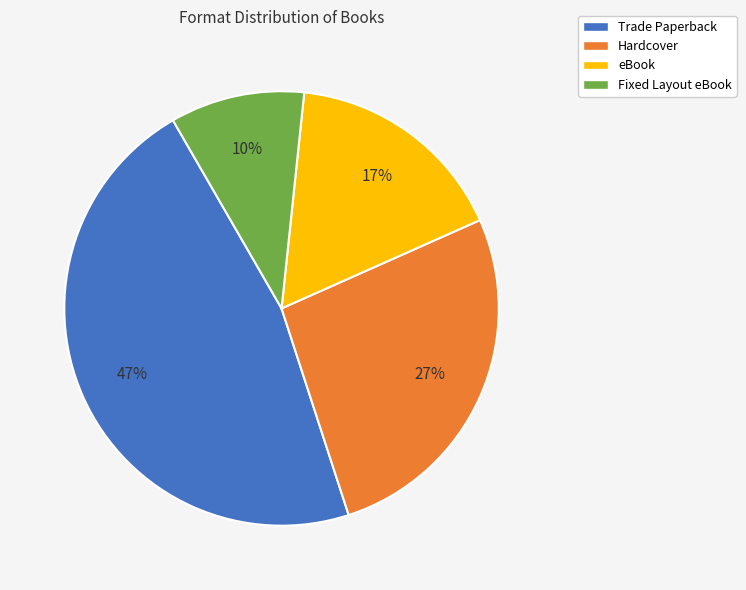

How many slices are in this pie chart?

4